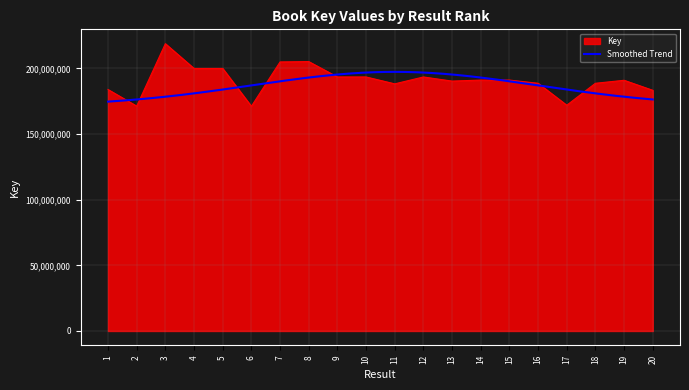

How many interior local peaks (higher than both neighbors) does the data have?

5